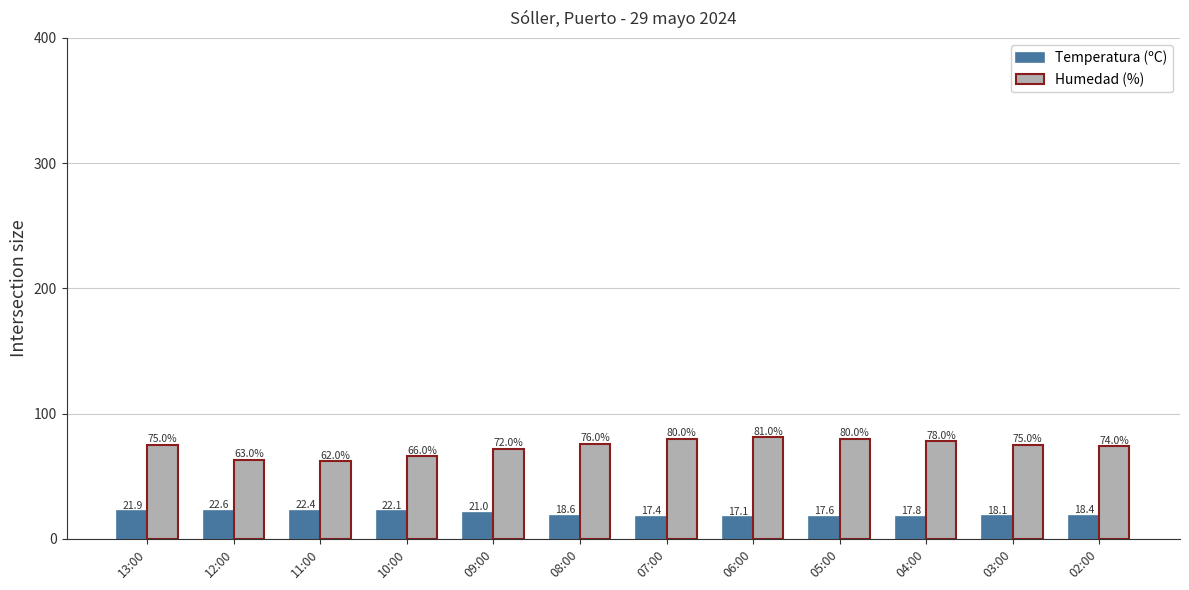

What is the minimum value shown in the chart?

17.1